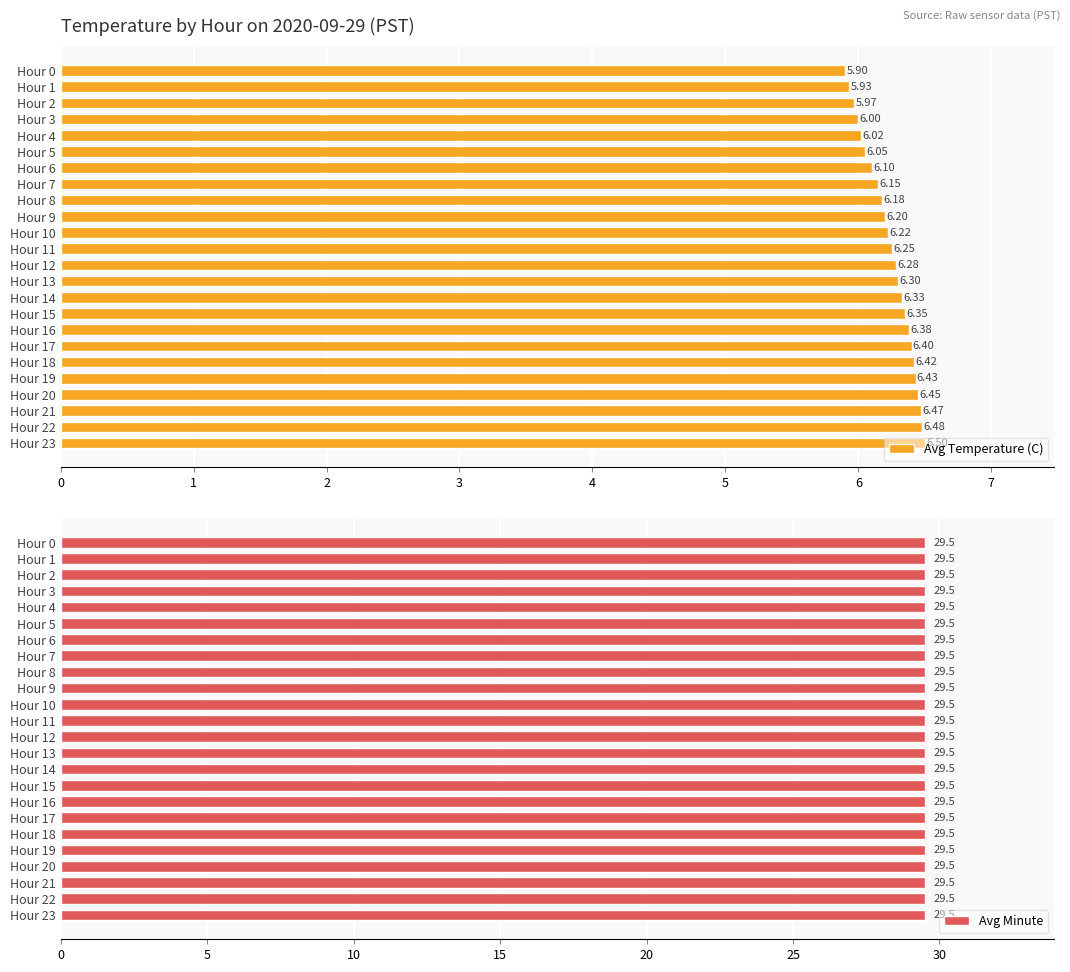

What is the sum of all Avg Temperature (C) values?

149.8